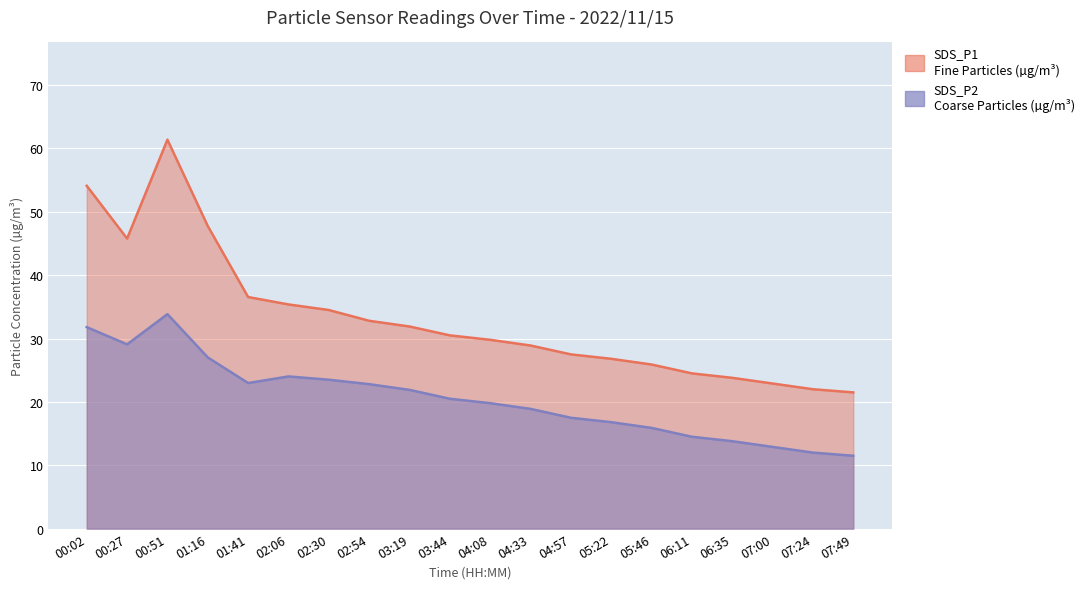

Which label corresponds to the smallest value in the chart?

07:49